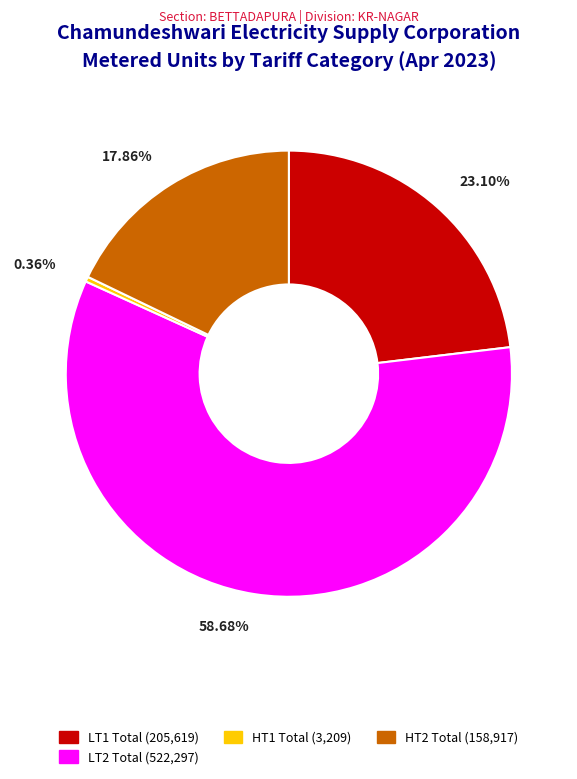

How many segments does this pie chart have?

4